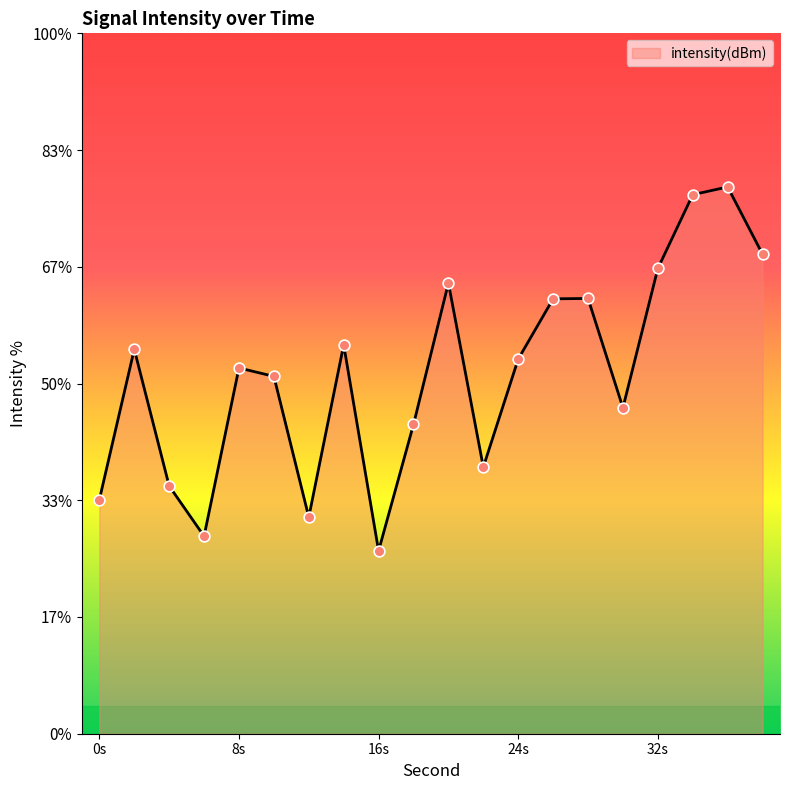

Which has a higher value, 30 or 0?

30